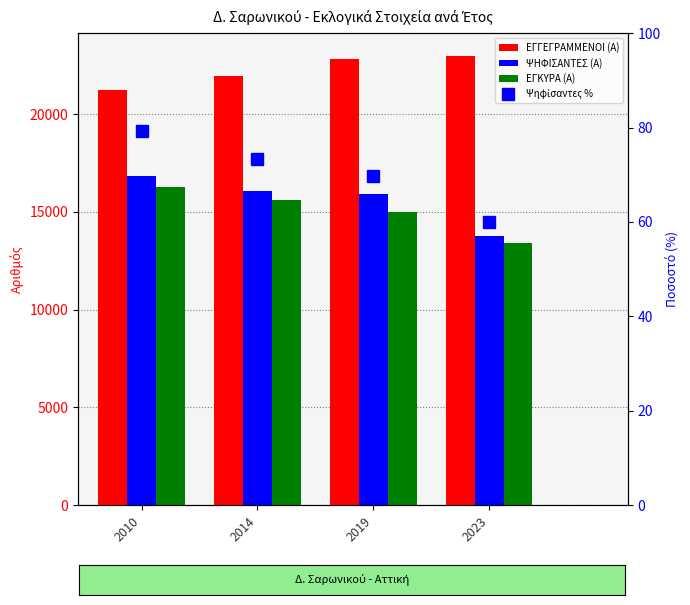

What is the value of the ΕΓΓΕΓΡΑΜΜΕΝΟΙ (Α) bar at the 2nd from the left?

21952.0